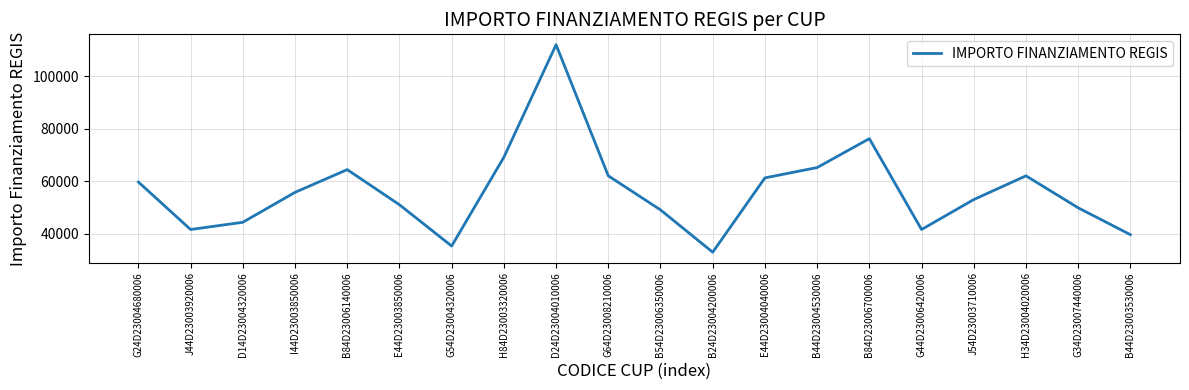

What is the sum of the values at J44D23003920006 and E44D23003850006?

92701.7